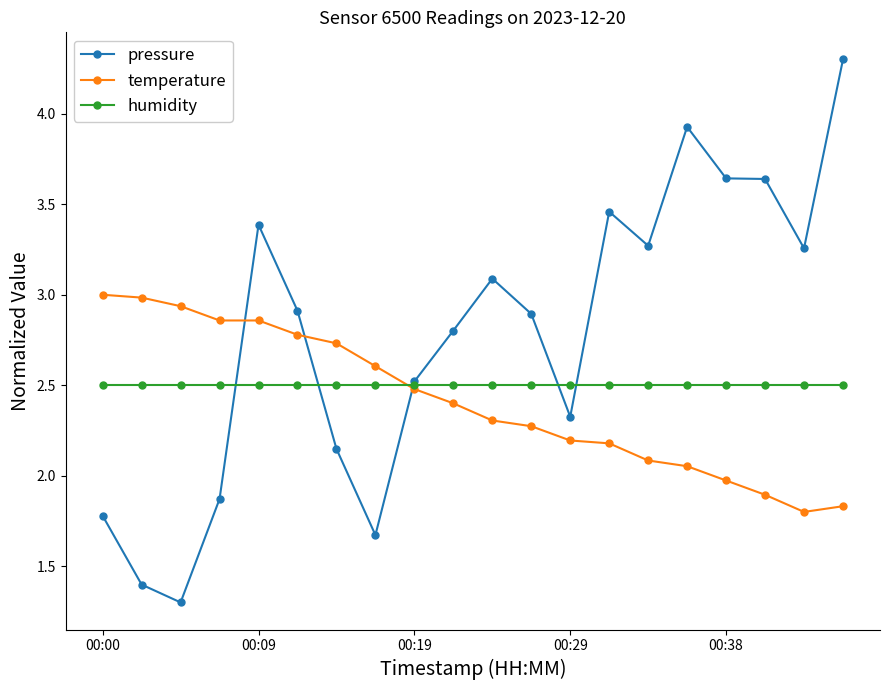

What is the minimum value shown in the chart?

1.3